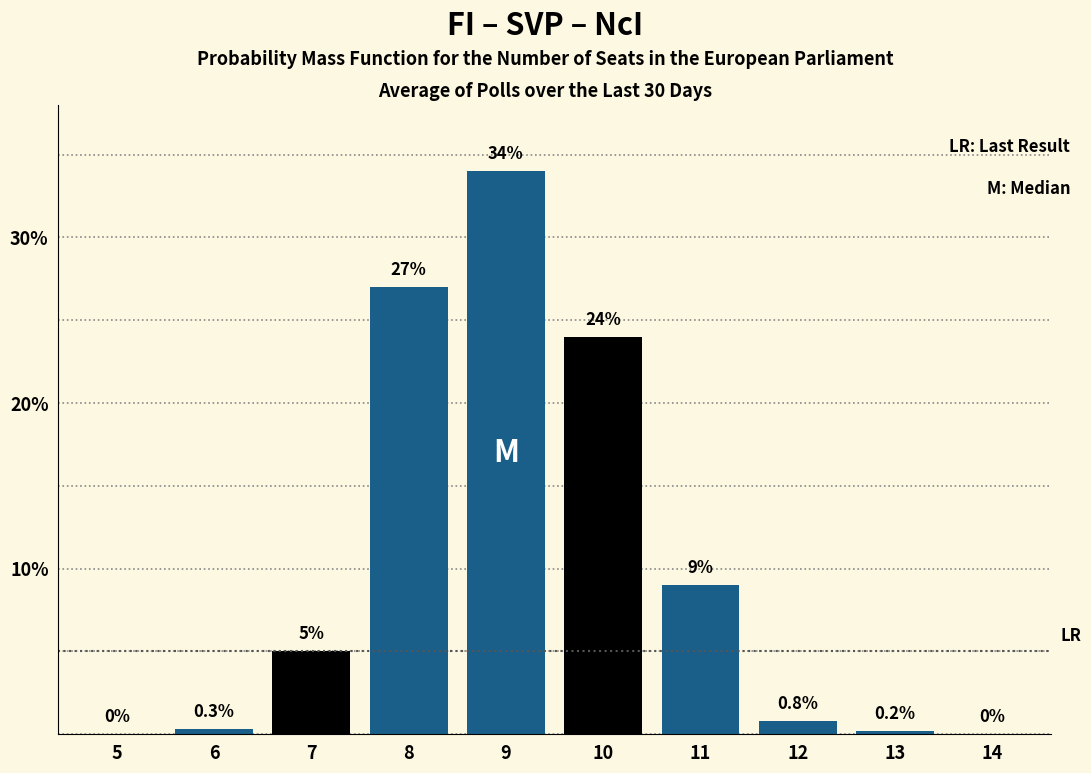

Reading left to right, transcribe all the data shown in this chart.

5=0.0	6=0.3	7=5.0	8=27.0	9=34.0	10=24.0	11=9.0	12=0.8	13=0.2	14=0.0